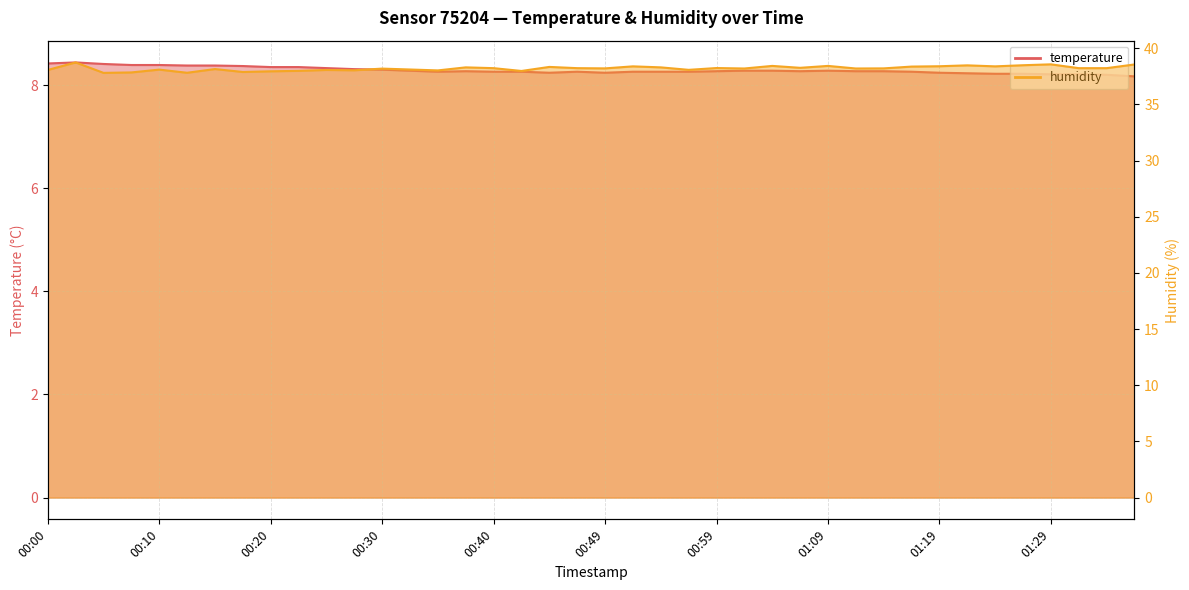

What is the difference between the maximum and minimum values in the temperature series?

0.3